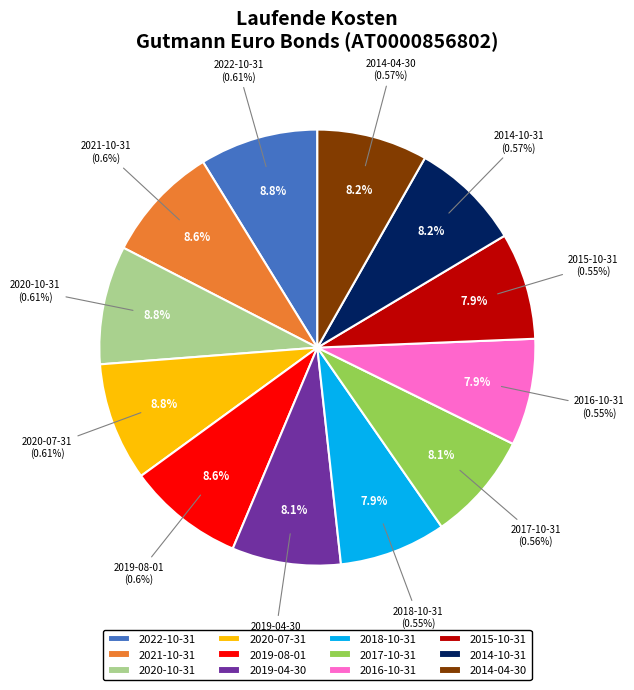

Count the number of slices in the pie.

12